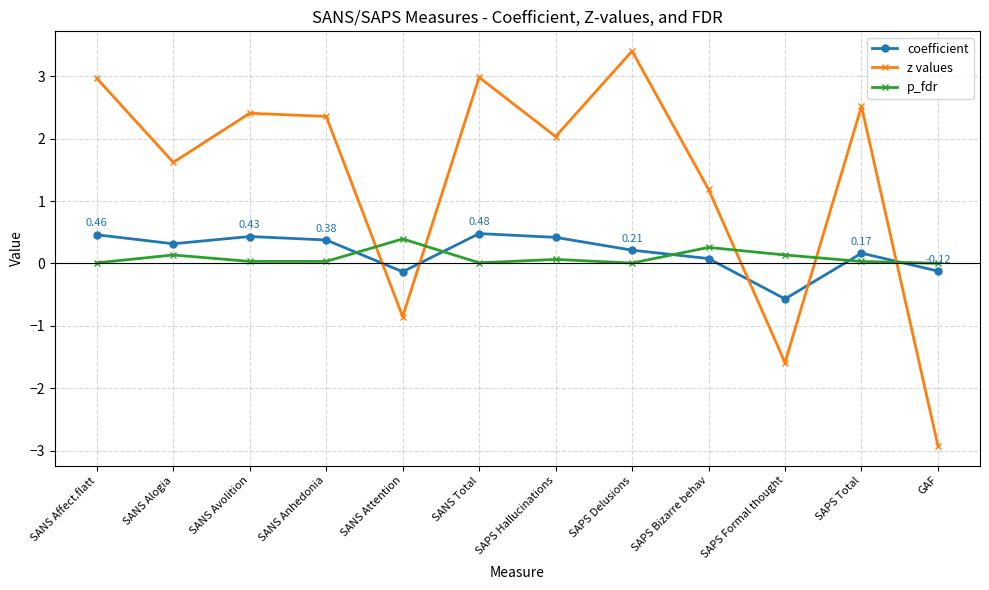

How many distinct data groups are displayed?

3